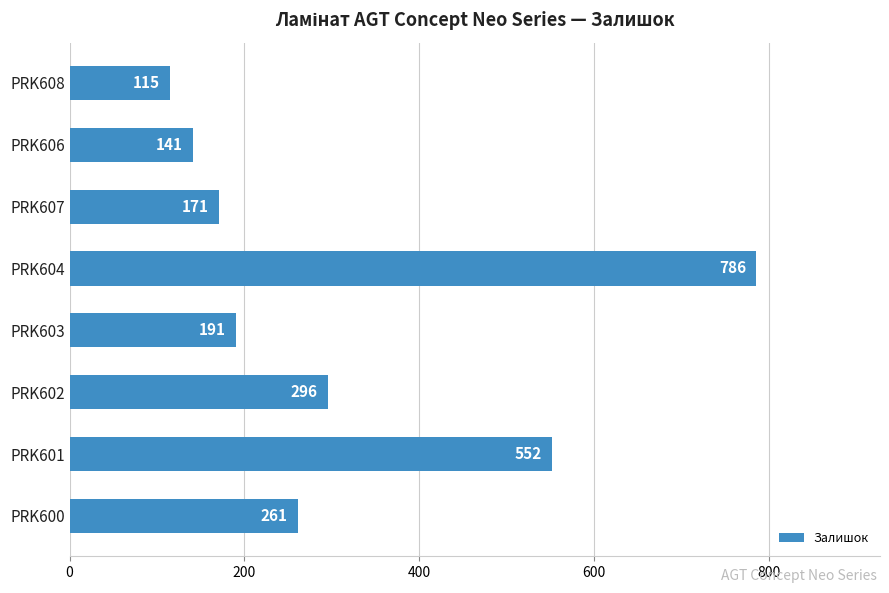

Reading top to bottom, extract all data points from this chart.

115	141	171	786	191	296	552	261